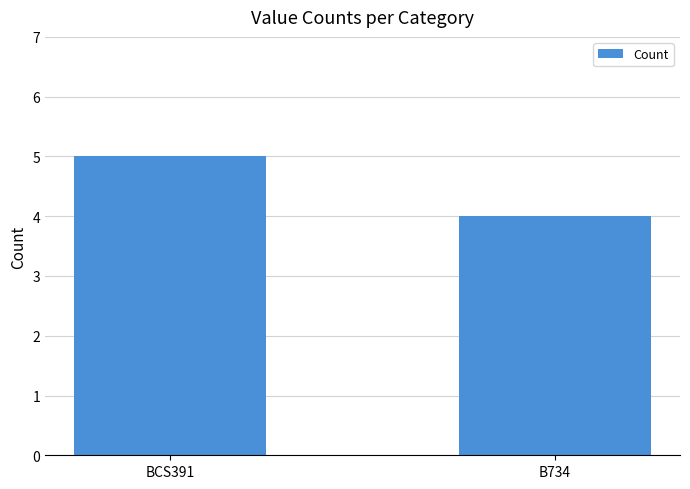

How many data points does each series have?

2